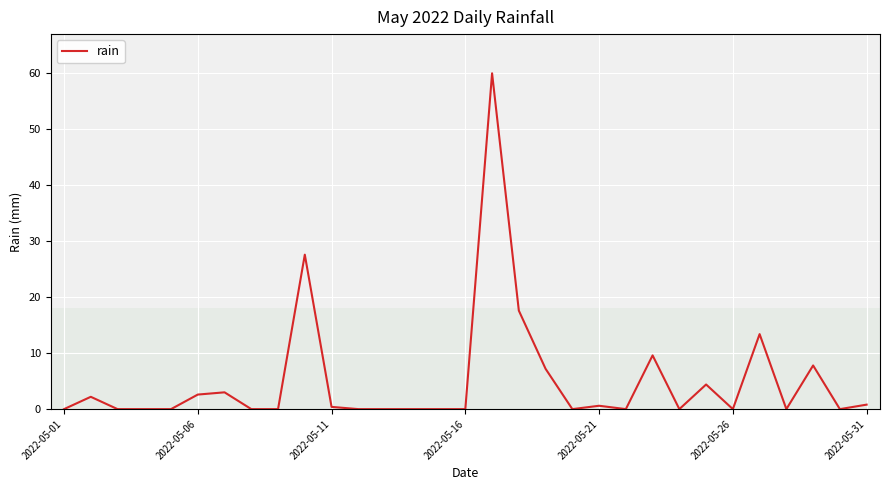

What is the greatest value displayed?

60.0